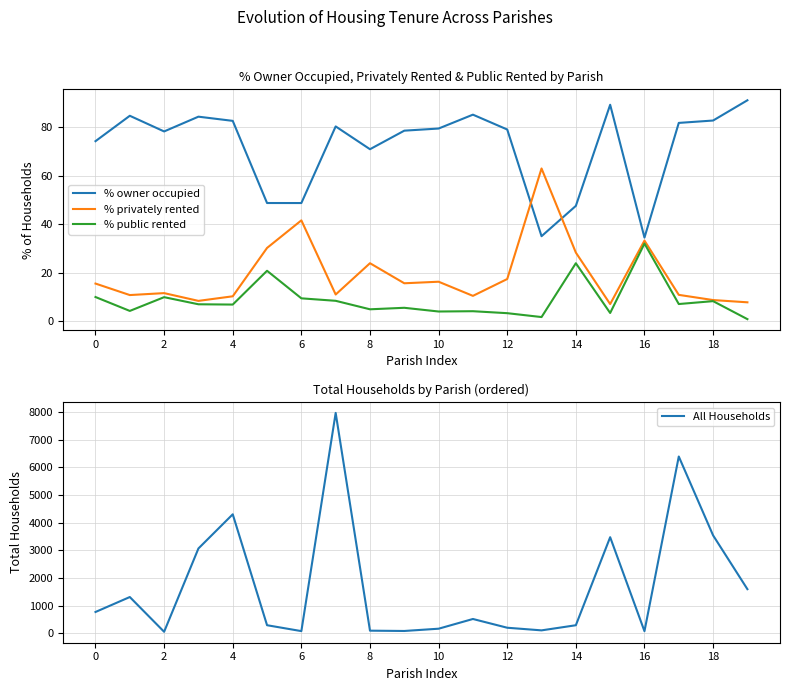

Reading right to left, list all the values displayed in this chart.

% owner occupied: 91.2	82.8	81.8	34.6	89.3	47.6	35.1	79.1	85.2	79.5	78.7	71.0	80.4	48.8	48.8	82.7	84.4	78.3	84.8	74.3
% privately rented: 7.9	8.8	10.9	33.3	7.2	28.4	63.1	17.5	10.5	16.4	15.7	24.0	11.1	41.7	30.3	10.4	8.5	11.7	10.9	15.6
% public rented: 0.9	8.4	7.2	32.1	3.5	24.0	1.8	3.4	4.2	4.1	5.6	5.0	8.5	9.5	20.9	7.0	7.1	10.0	4.3	10.1
All Households: 1599.0	3542.0	6390.0	81.0	3476.0	296.0	111.0	206.0	522.0	171.0	89.0	100.0	7965.0	84.0	297.0	4303.0	3069.0	60.0	1315.0	775.0